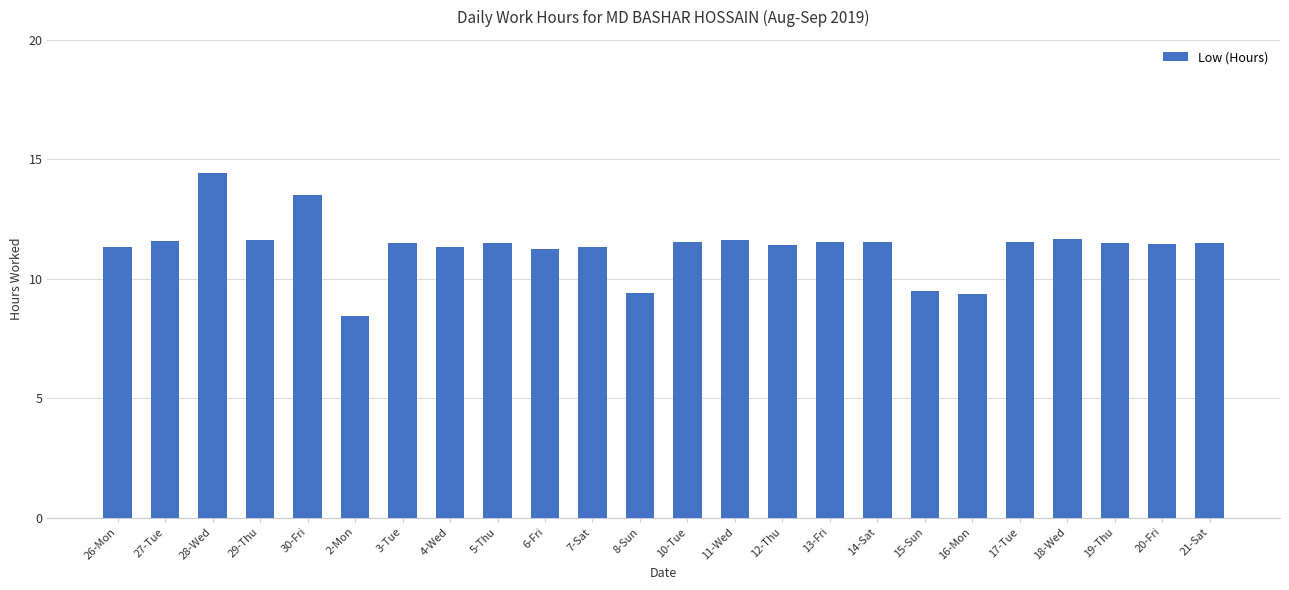

What is the difference between the maximum and minimum values?

6.0